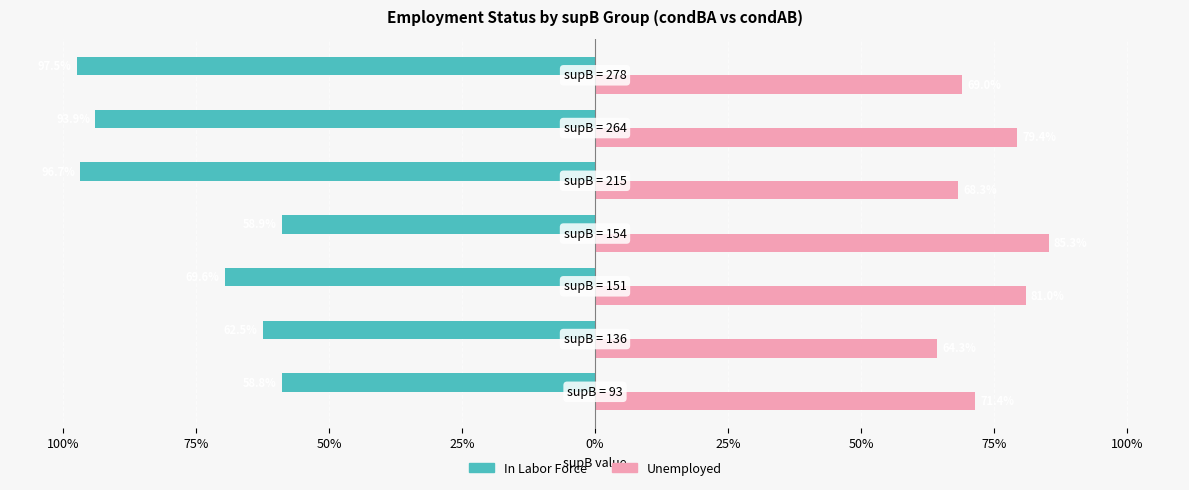

Reading right to left, transcribe all the data shown in this chart.

In Labor Force: -97.5	-93.9	-96.7	-58.9	-69.6	-62.5	-58.8
Unemployed: 69.0	79.4	68.3	85.3	81.0	64.3	71.4